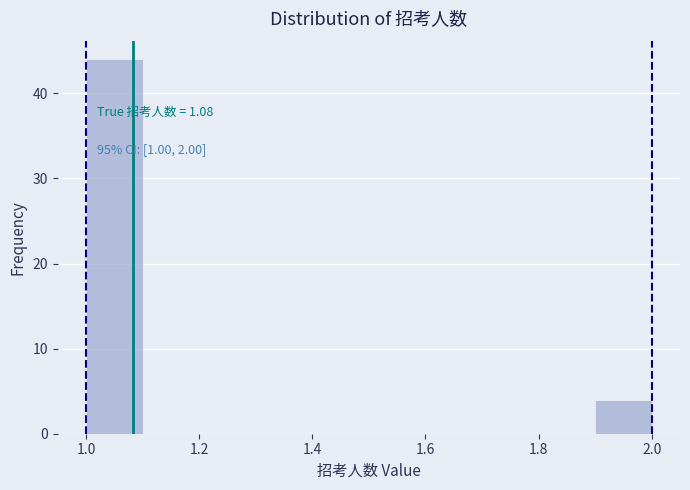

Which range on the x-axis has the tallest bar?

1.0 to 1.1